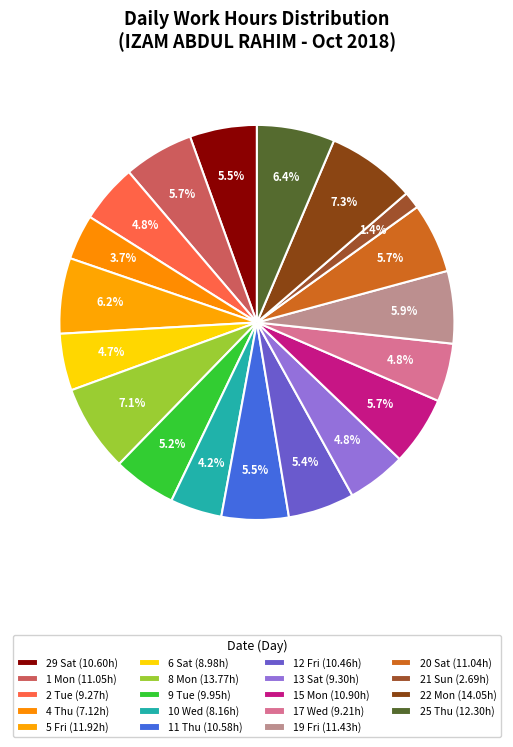

To the nearest percent, what is the combined percentage of 13 Sat and 17 Wed?

10%